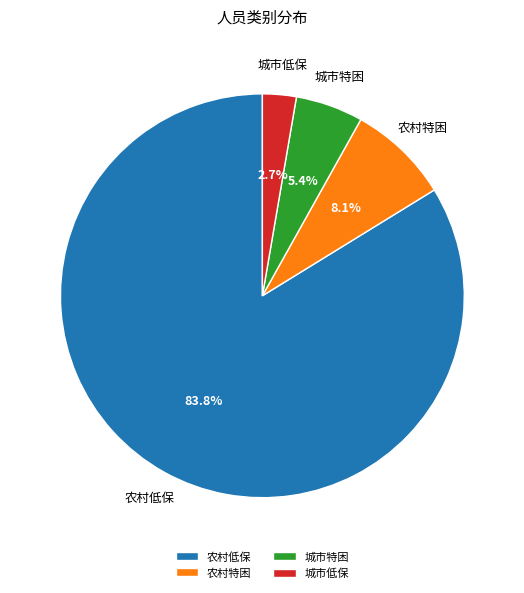

Is there any slice that represents more than half of the pie?

Yes